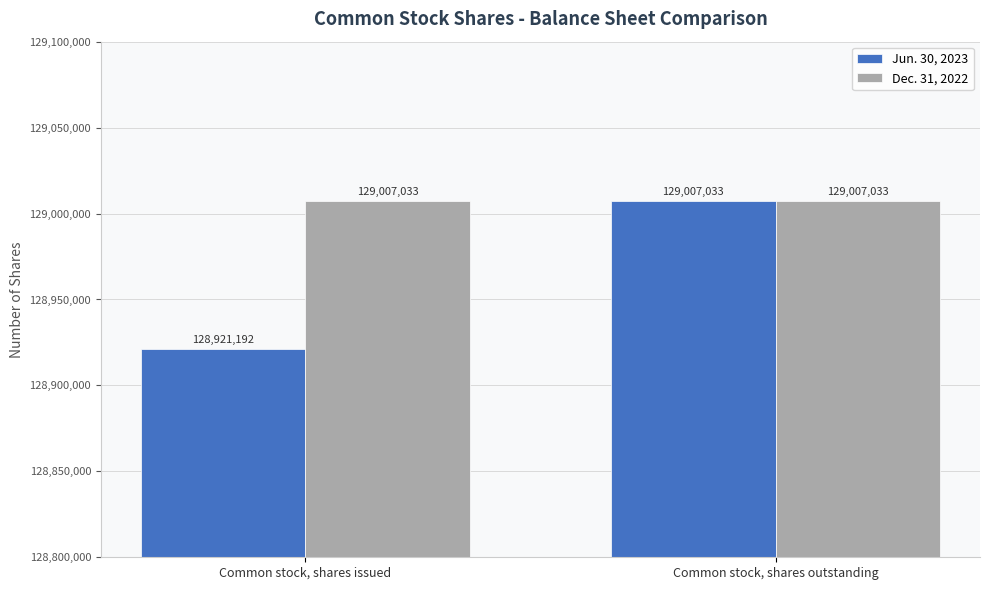

List the series in order of their overall mean, highest first.

Dec. 31, 2022, Jun. 30, 2023